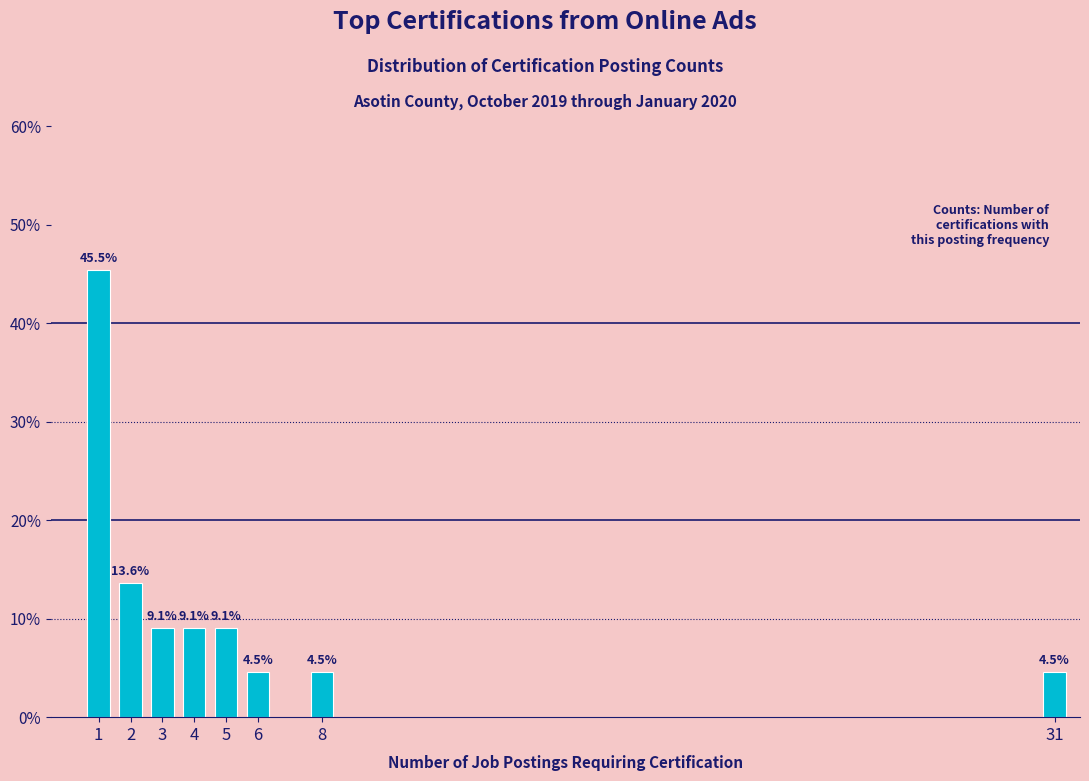

Reading left to right, transcribe all the data shown in this chart.

45.5	13.6	9.1	9.1	9.1	4.5	4.5	4.5